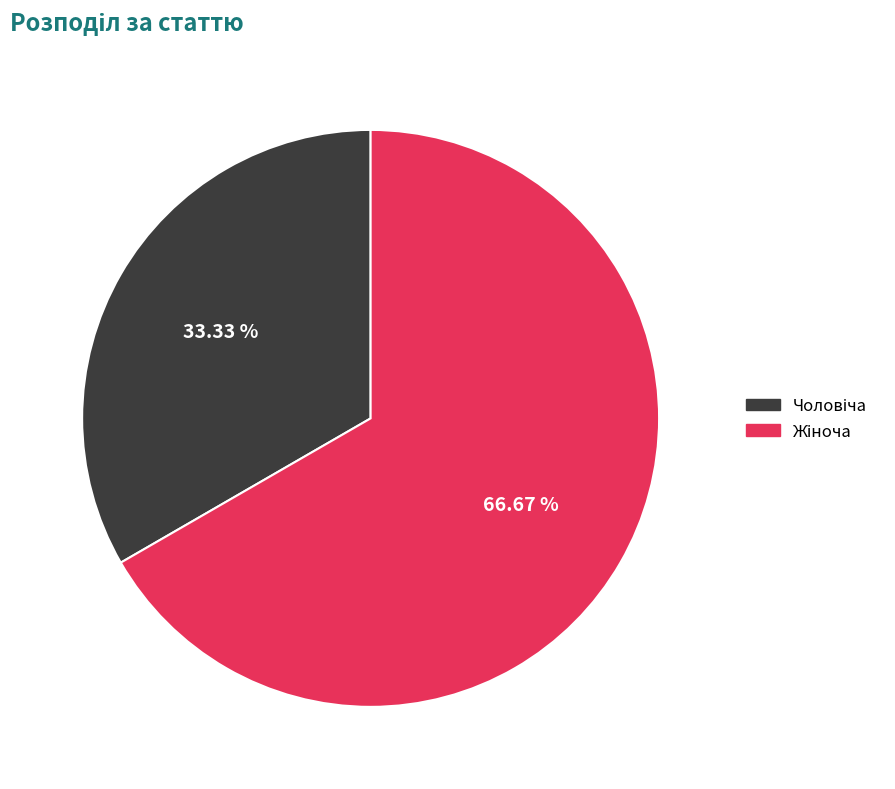

Is there any slice that represents more than half of the pie?

Yes